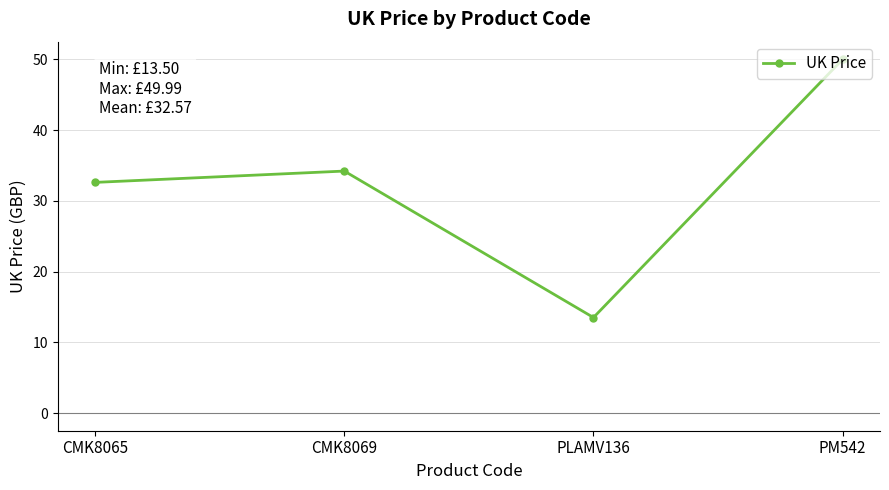

Reading left to right, transcribe all the data shown in this chart.

32.6	34.2	13.5	50.0